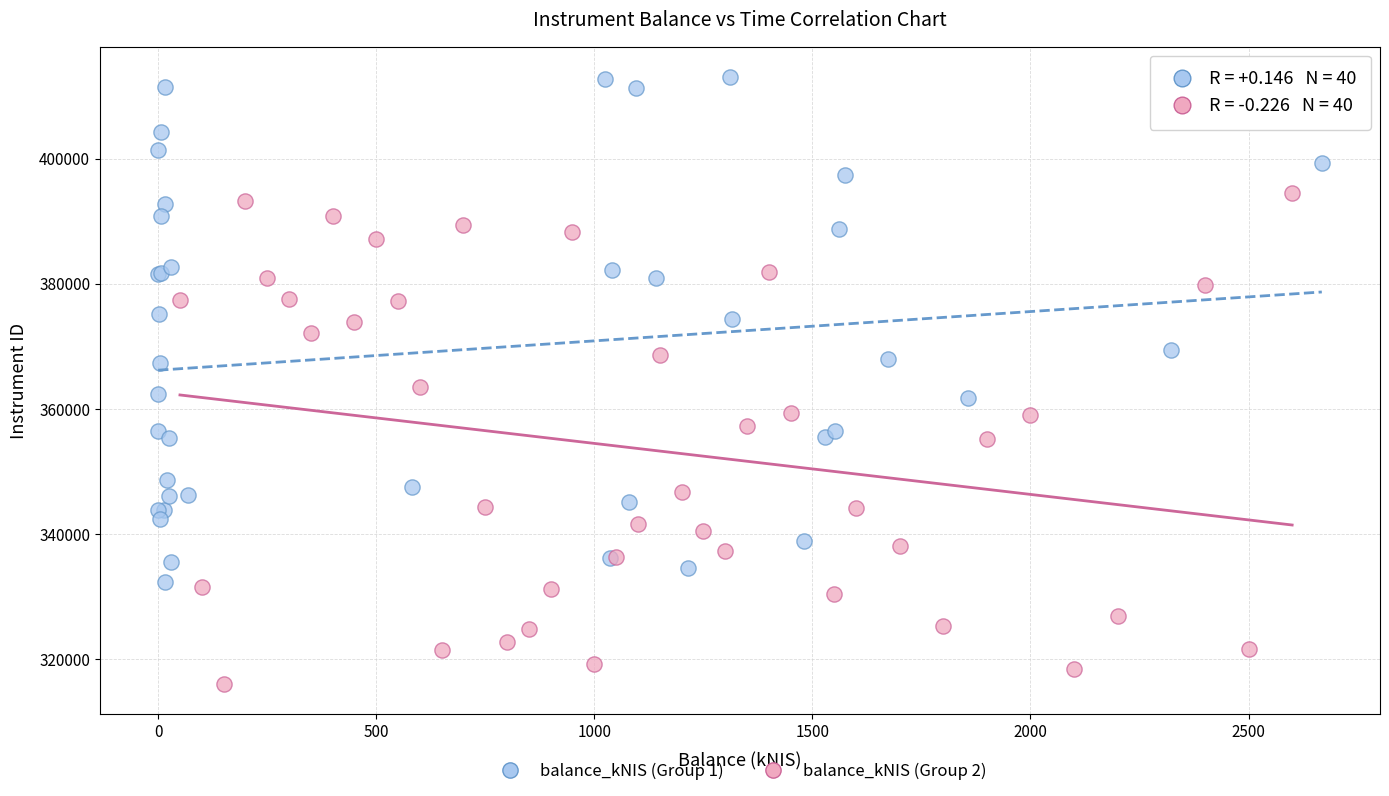

Which series has the widest spread of Y values?

balance_kNIS (Group 1)